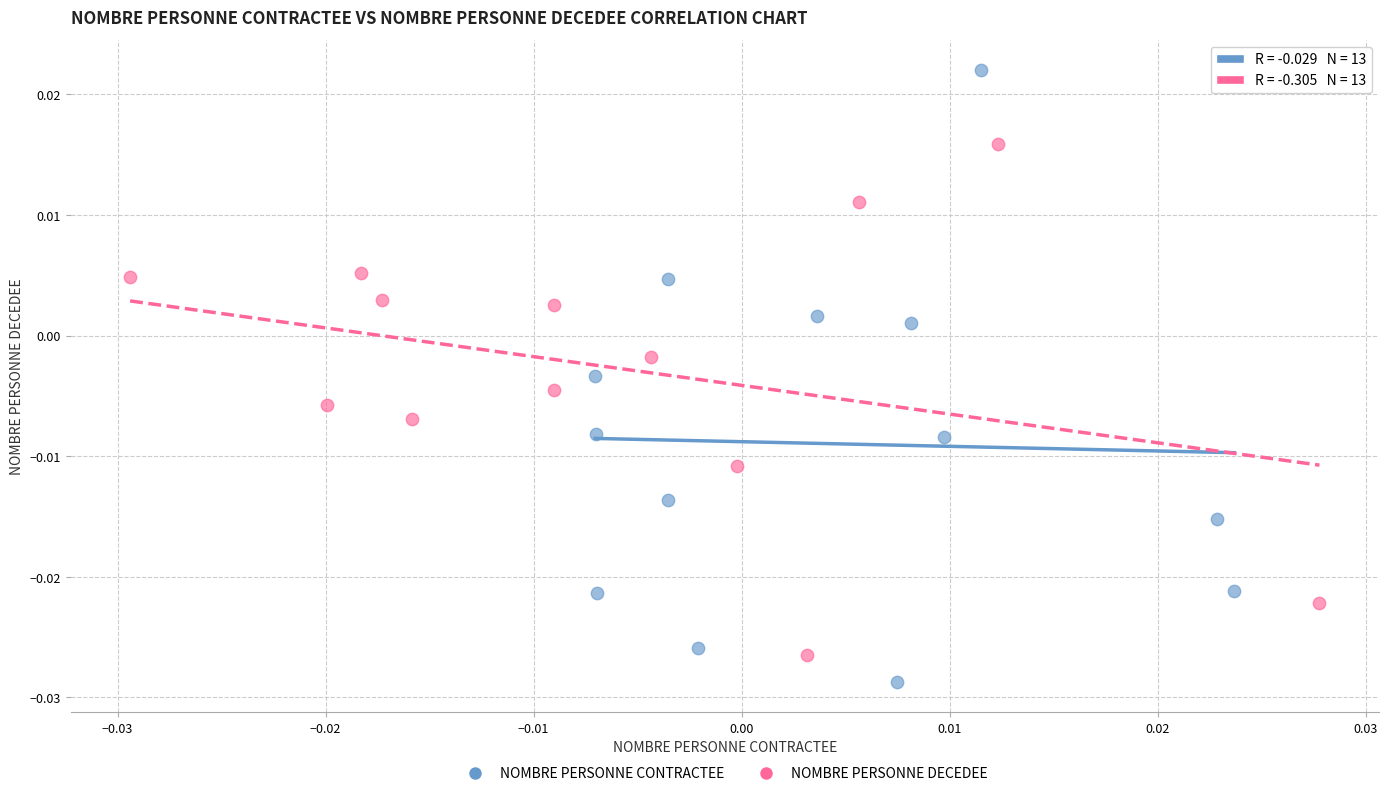

Which series contains the lowest Y value?

NOMBRE PERSONNE CONTRACTEE